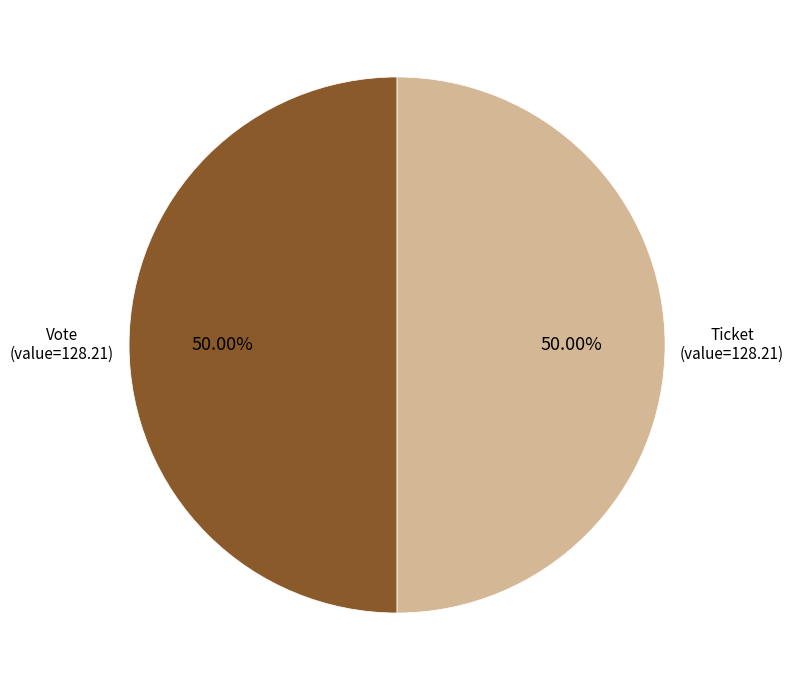

How many segments does this pie chart have?

2